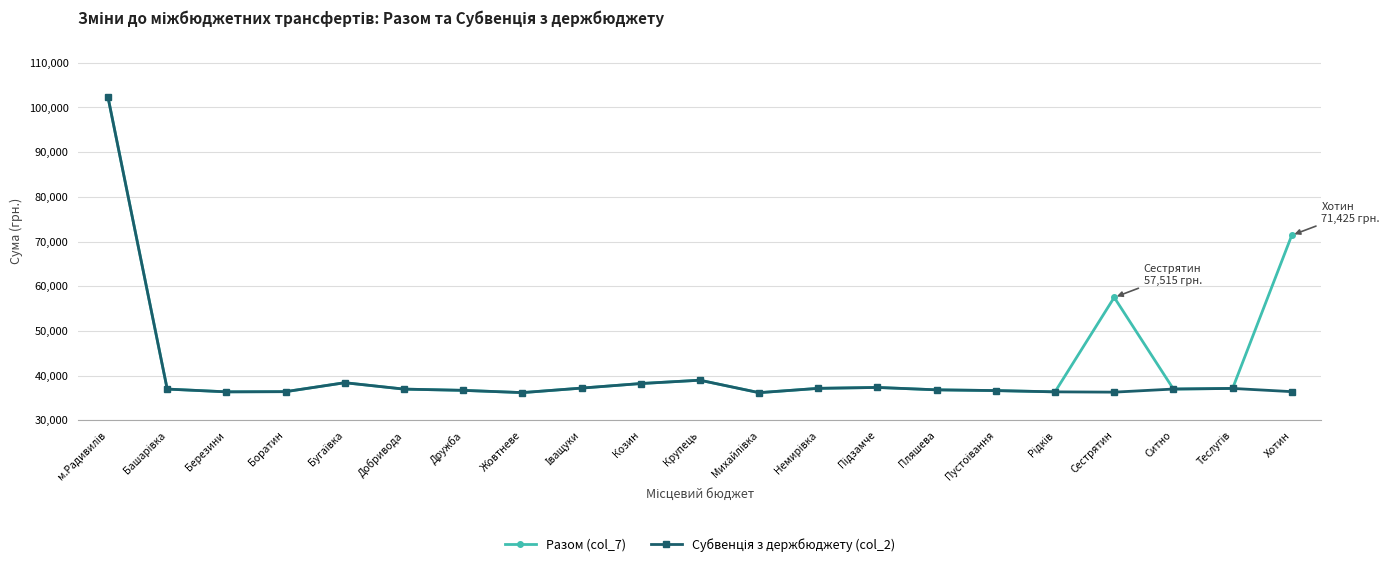

In Разом (col_7), how many points are higher than both neighbors (excluding endpoints)?

4